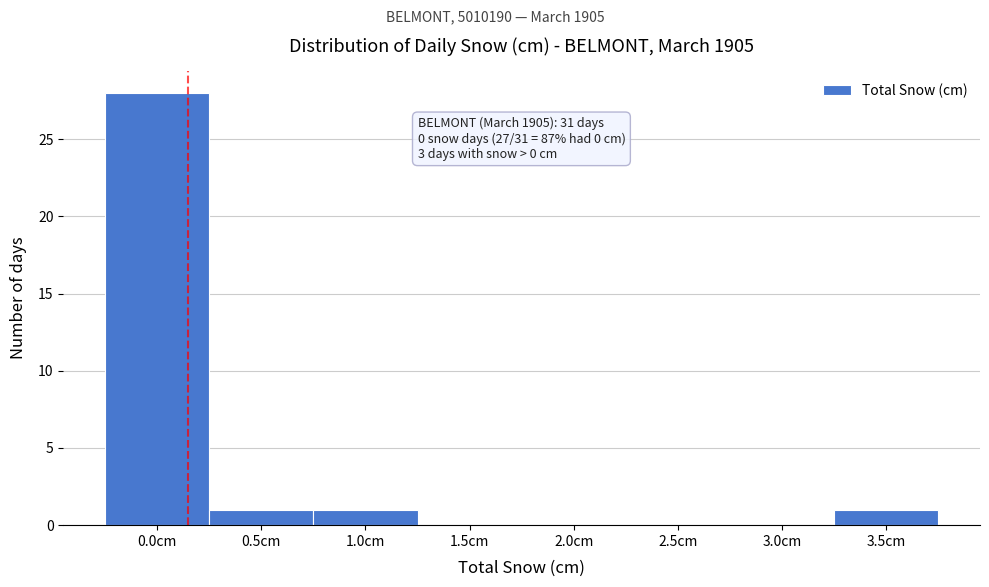

Reading left to right, extract all data points from this chart.

0.0cm=28	0.5cm=1	1.0cm=1	1.5cm=0	2.0cm=0	2.5cm=0	3.0cm=0	3.5cm=1